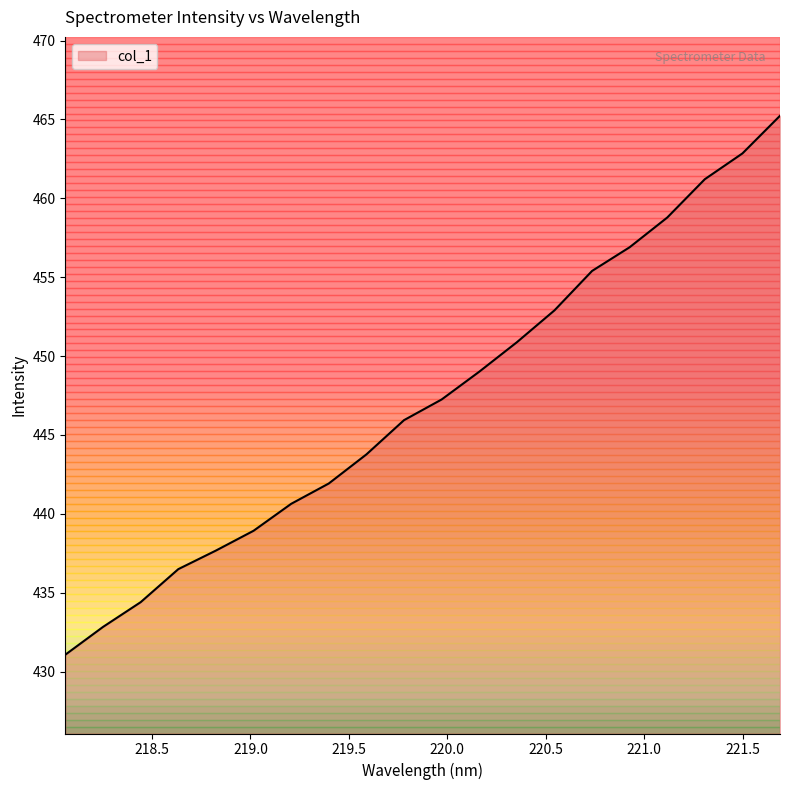

What is the smallest value displayed?

431.1